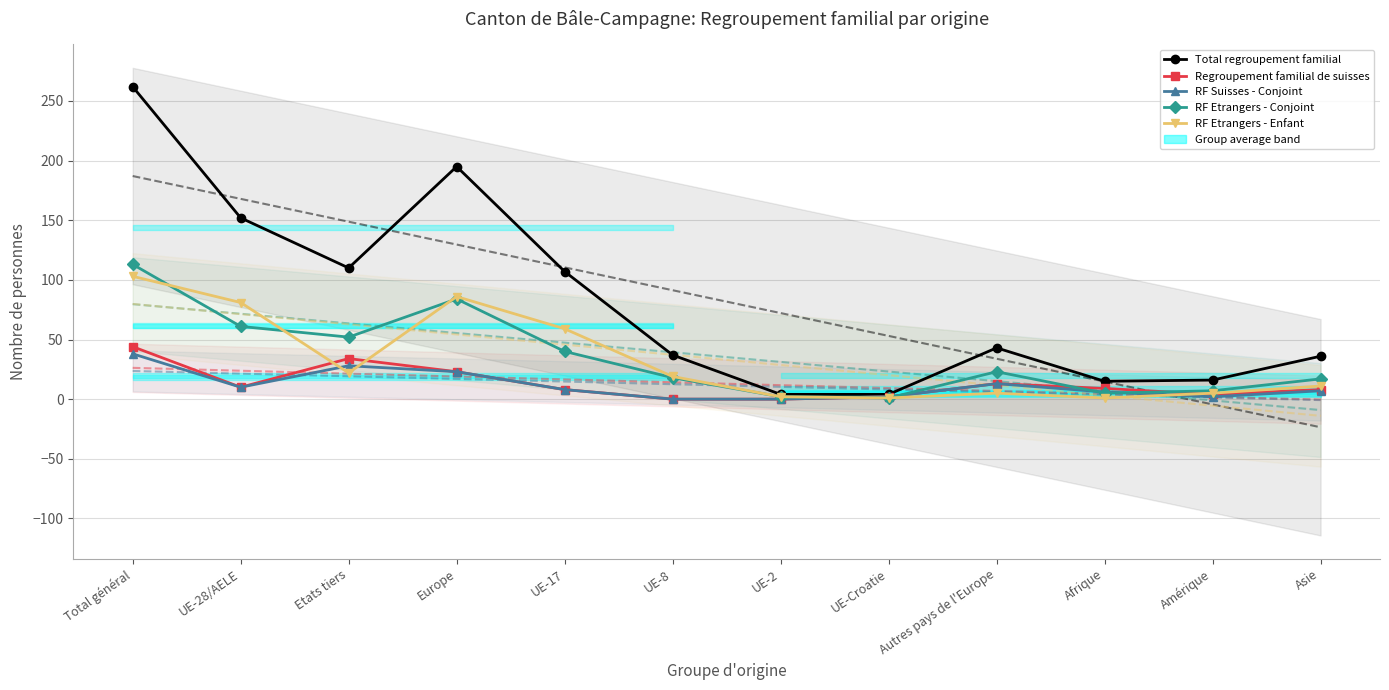

Is the value of RF Etrangers - Enfant at Amérique greater than the value of RF Etrangers - Conjoint at UE-2?

Yes